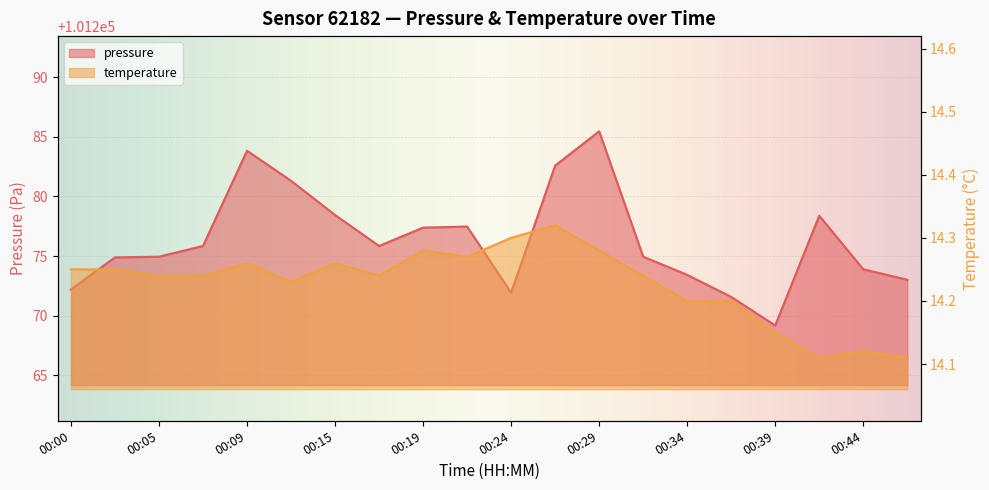

Rank the series at 00:12 from lowest to highest value.

temperature, pressure